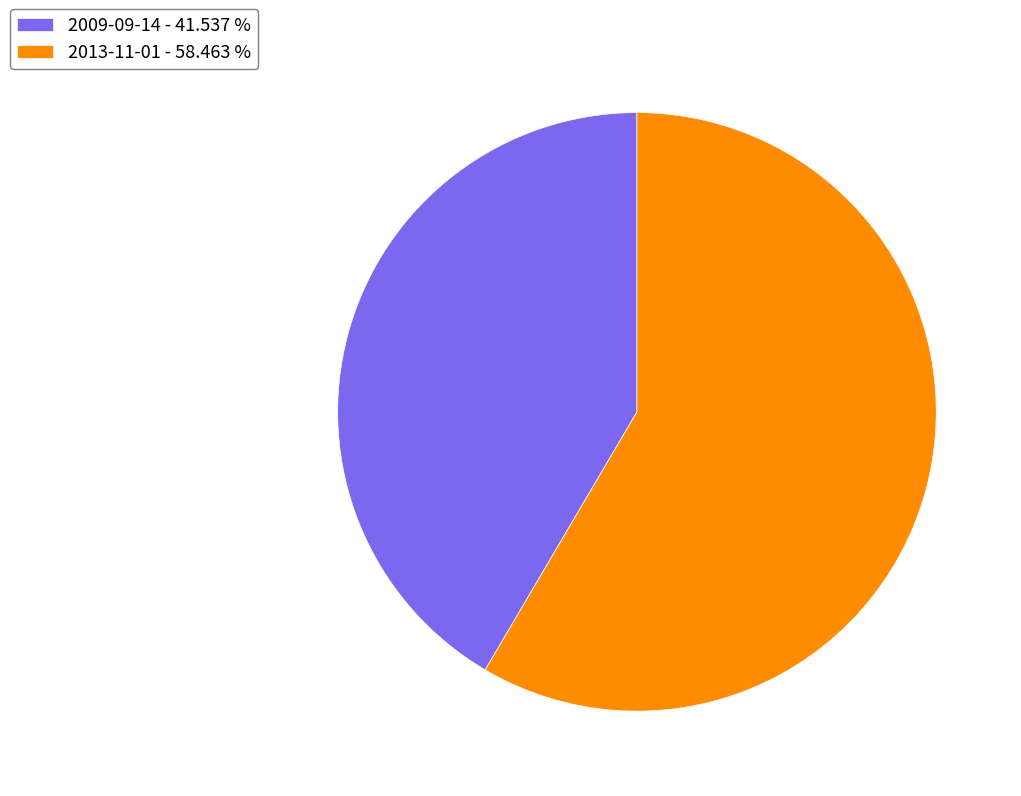

Is the sum of 2009-09-14 - 41.537 % and 2013-11-01 - 58.463 % greater than half?

Yes